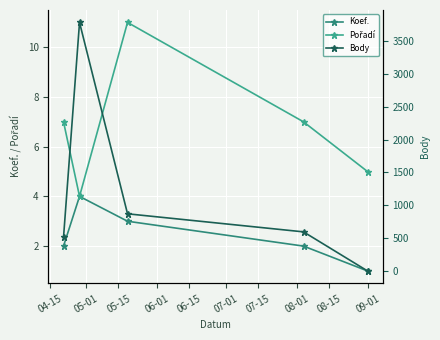

Rank the series by their maximum value, from lowest to highest.

Koef., Pořadí, Body